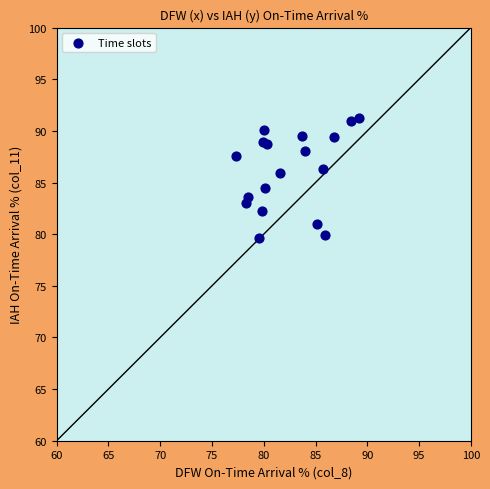

What Y value in the scatter plot is closest to 85?

84.5